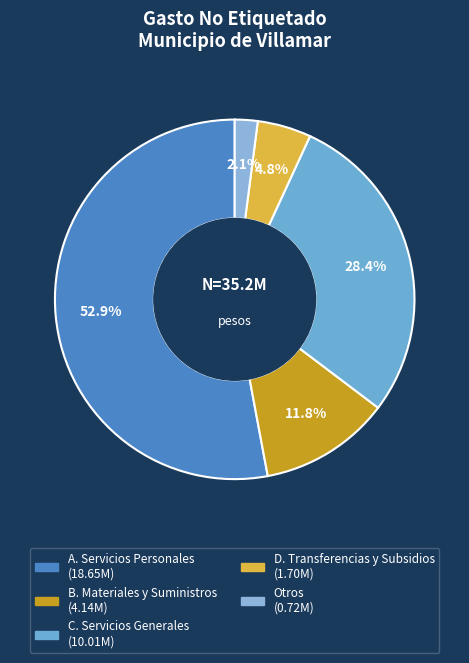

Which slice is the smallest?

Otros